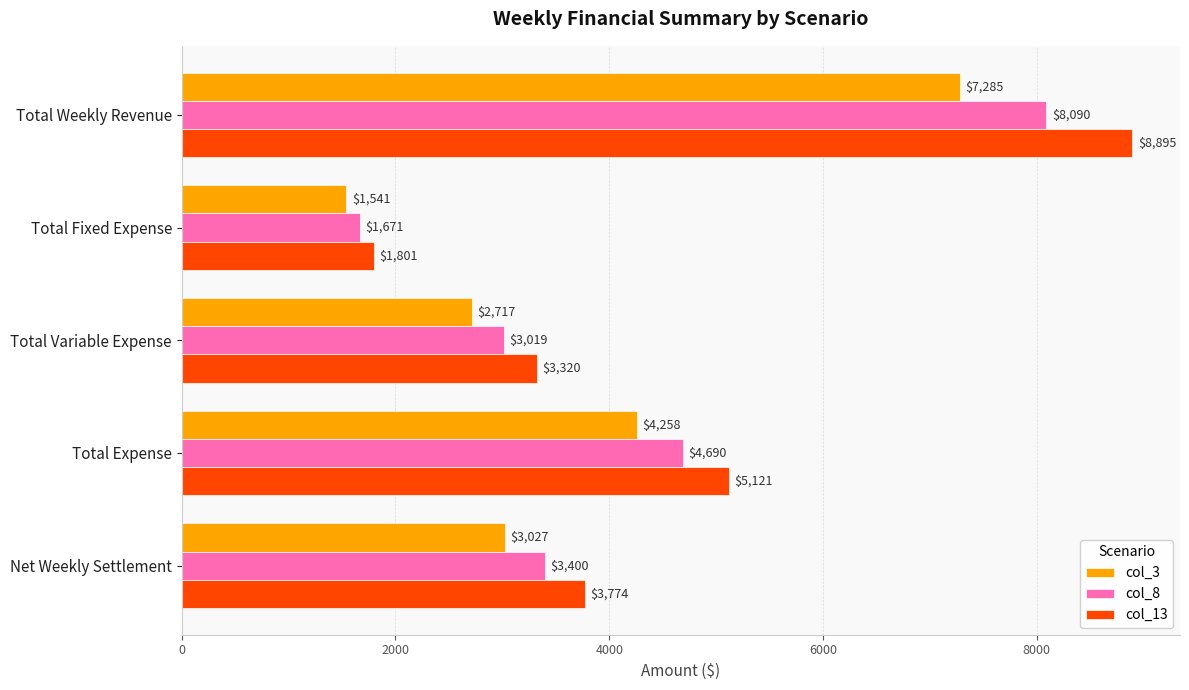

Is it true that col_8 equals 1070.0 at Total Fixed Expense?

False